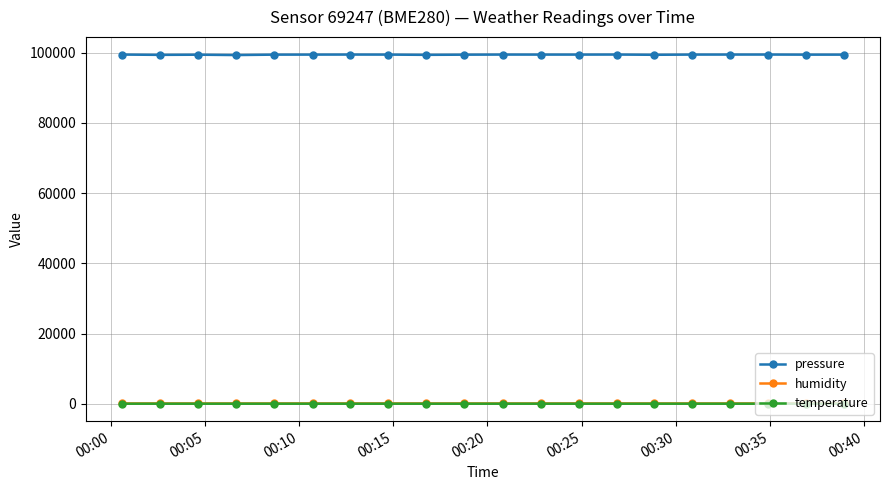

Which series has the largest total across all categories?

pressure